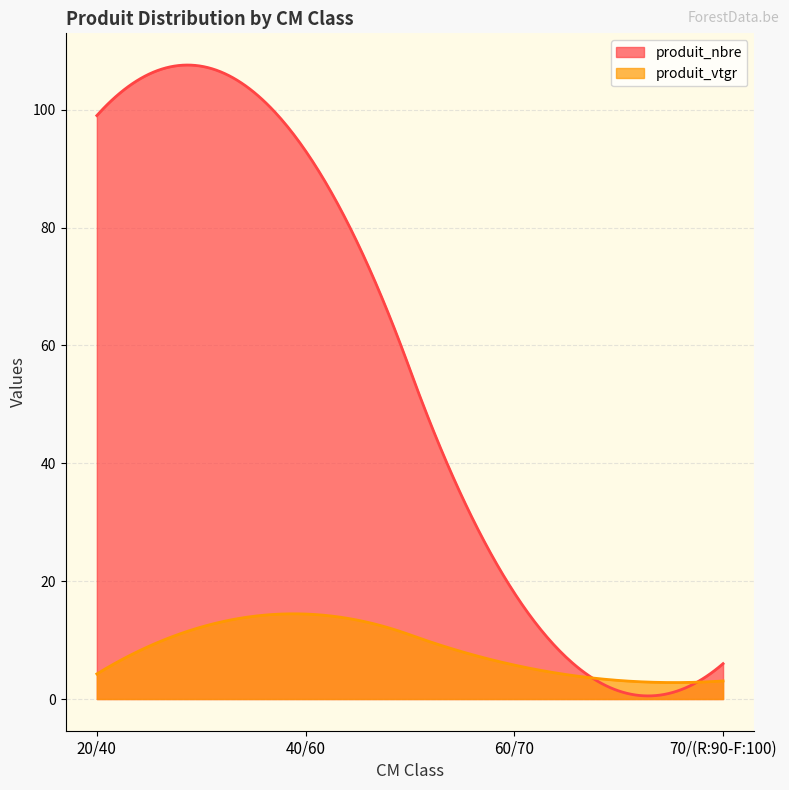

Count the number of categories in the chart.

300